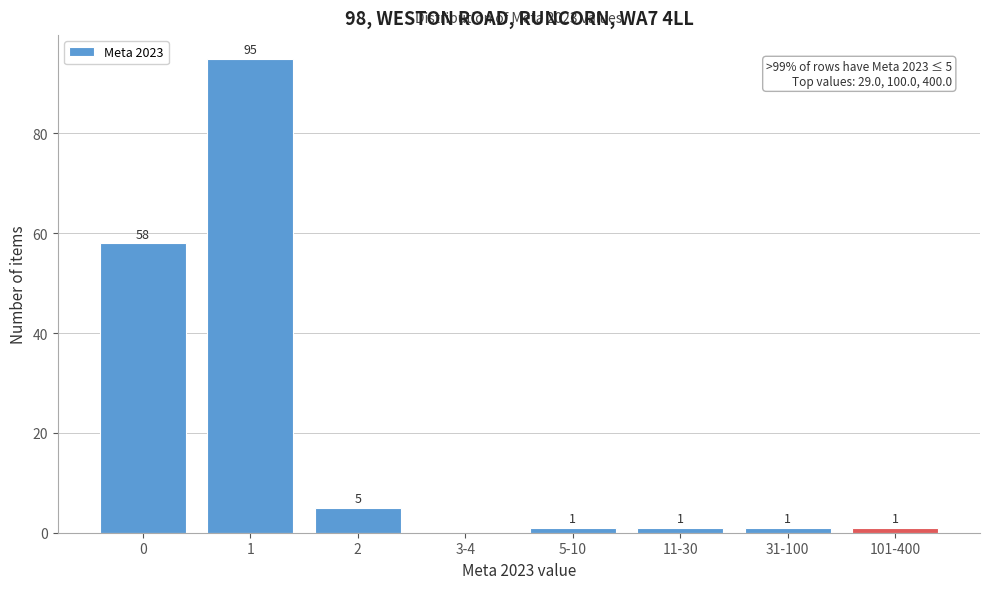

Reading left to right, what are all the values shown in this chart?

0=58	1=95	2=5	3-4=0	5-10=1	11-30=1	31-100=1	101-400=1